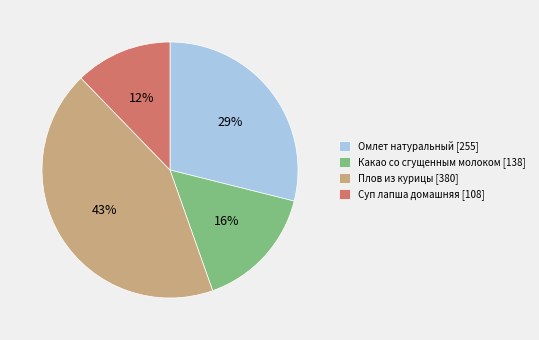

Is it true that Плов из курицы [380] is 43% of the pie?

True